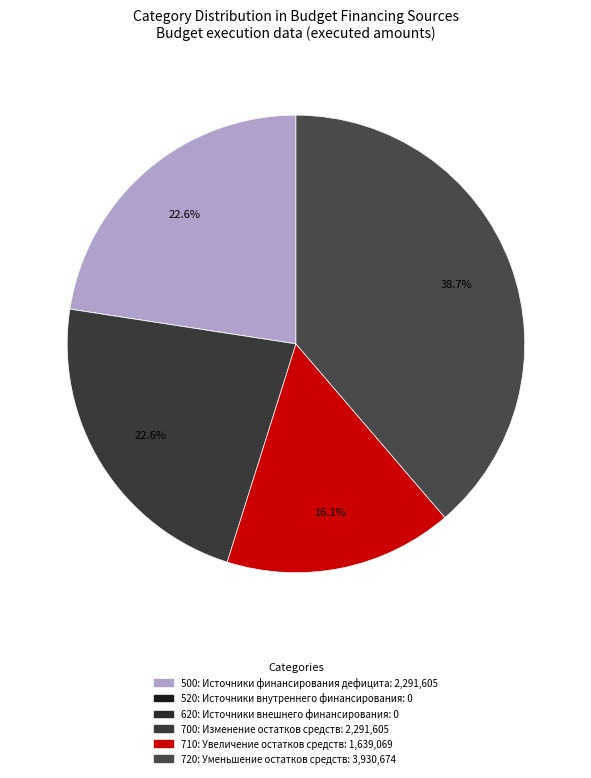

Does 620 account for over 50% of the chart?

No